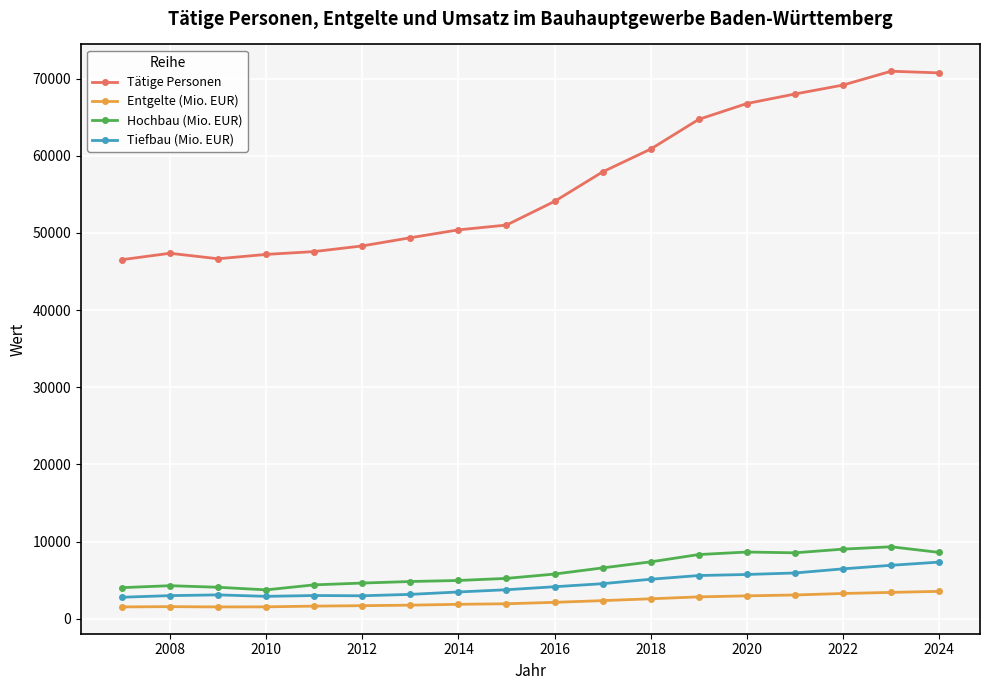

Does the chart display data point markers on the line(s)?

Yes